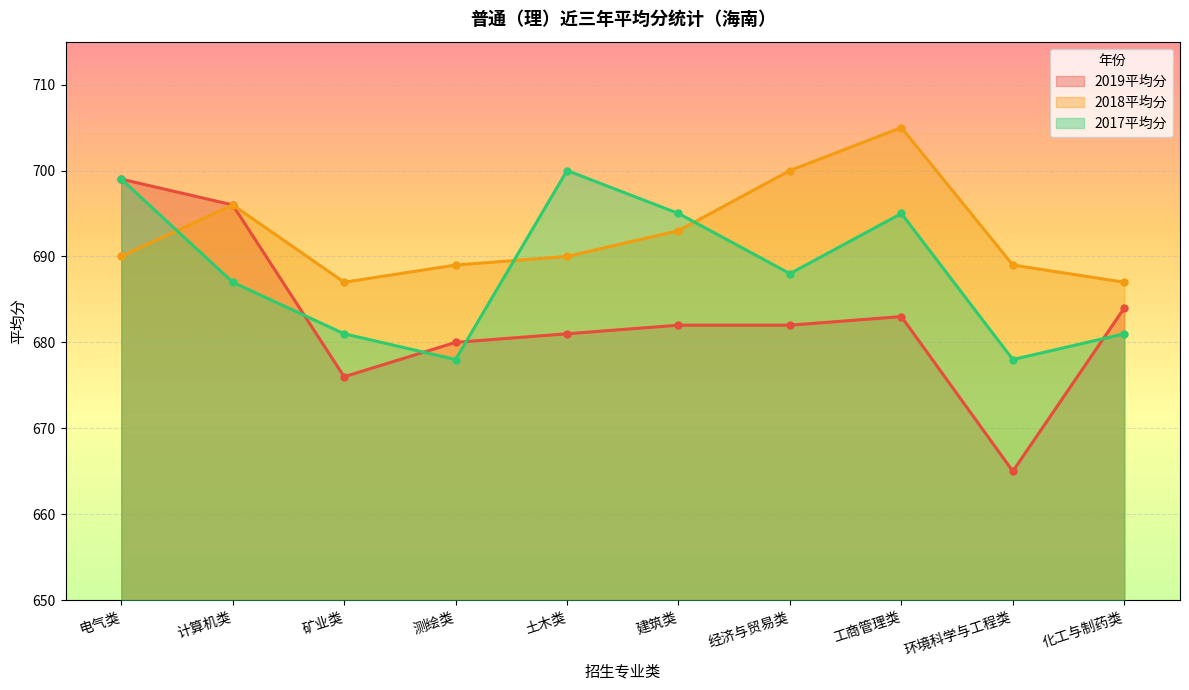

Reading right to left, what are all the values shown in this chart?

2019平均分: 684	665	683	682	682	681	680	676	696	699
2018平均分: 687	689	705	700	693	690	689	687	696	690
2017平均分: 681	678	695	688	695	700	678	681	687	699